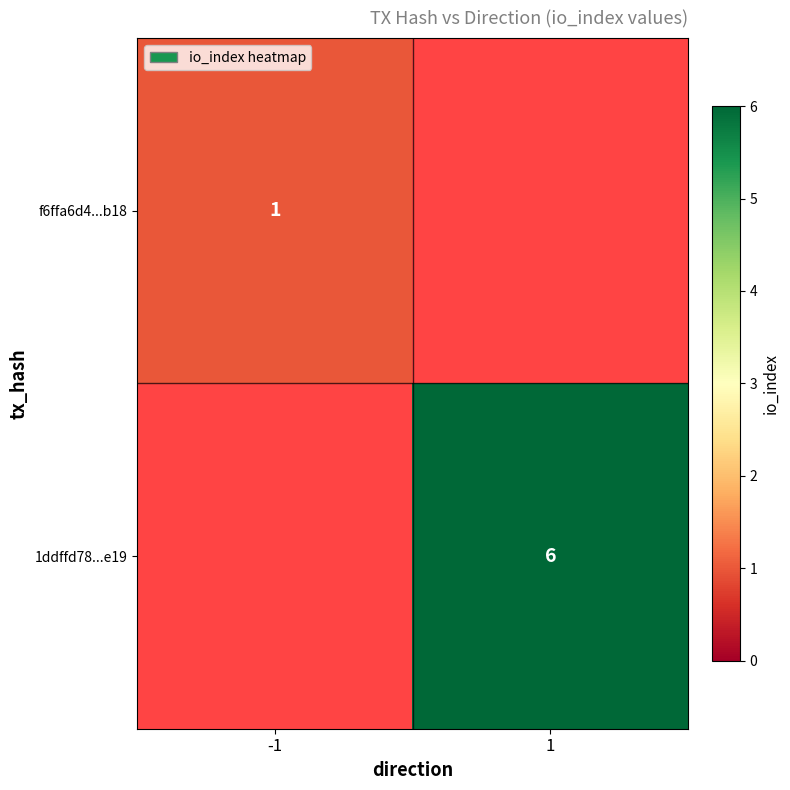

True or false: 1ddffd78...e19 has a value of 4 at 1.

False